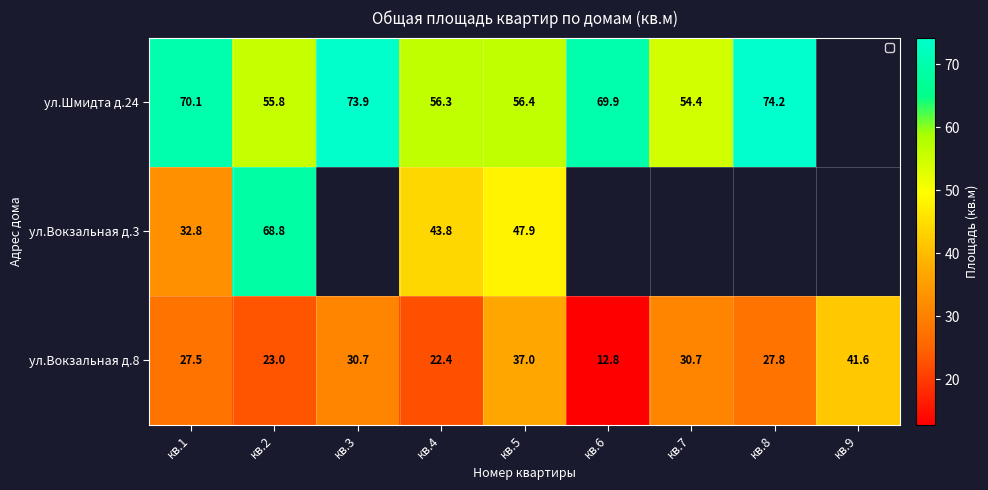

Where is ул.Вокзальная д.8 nearest to the value 27?

кв.1